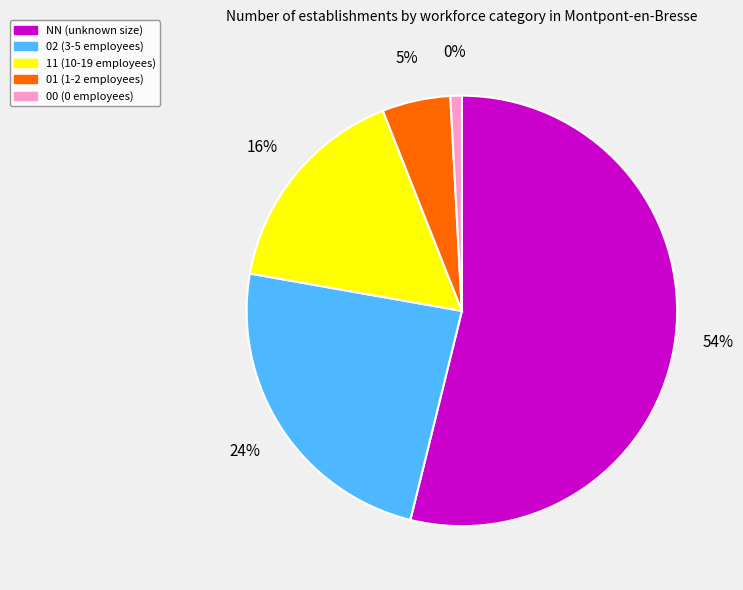

To the nearest percent, what portion does NN represent?

54%